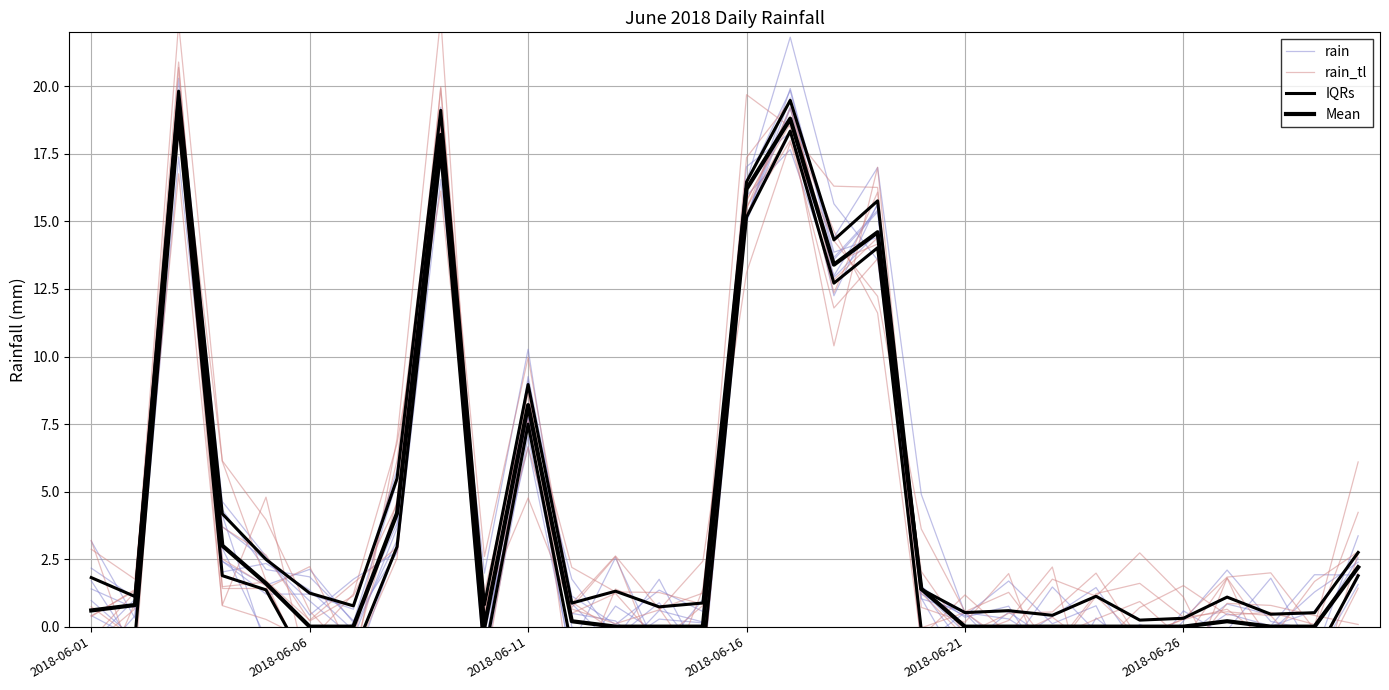

What is the value of the rain point at the 3rd from the left?

20.3